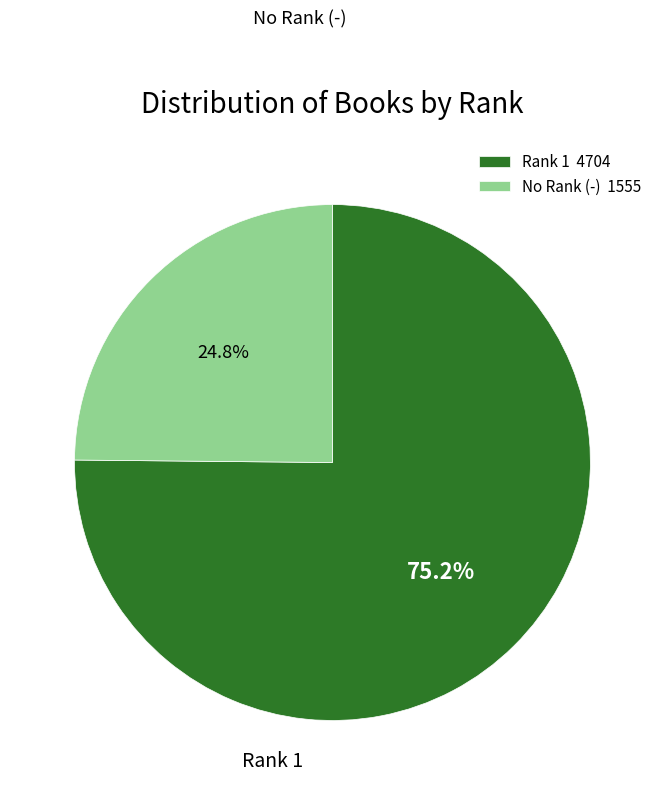

Which slice is the largest?

1